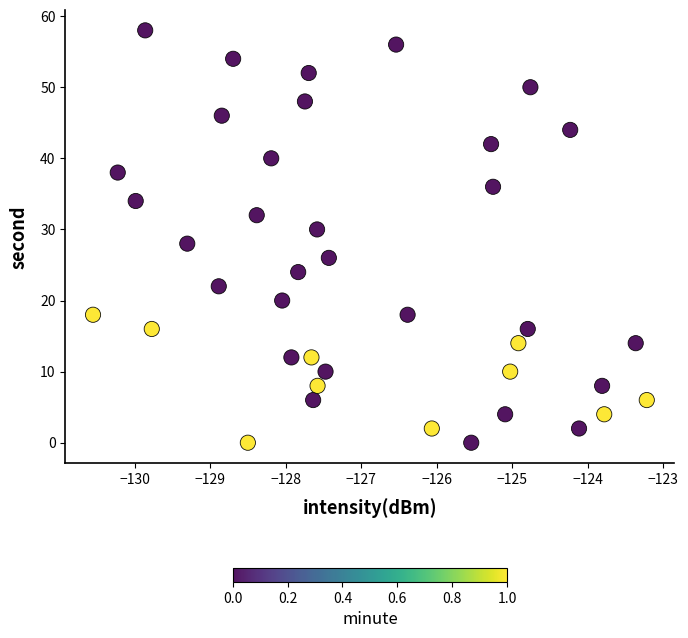

What is the range of Y values (max minus min)?

58